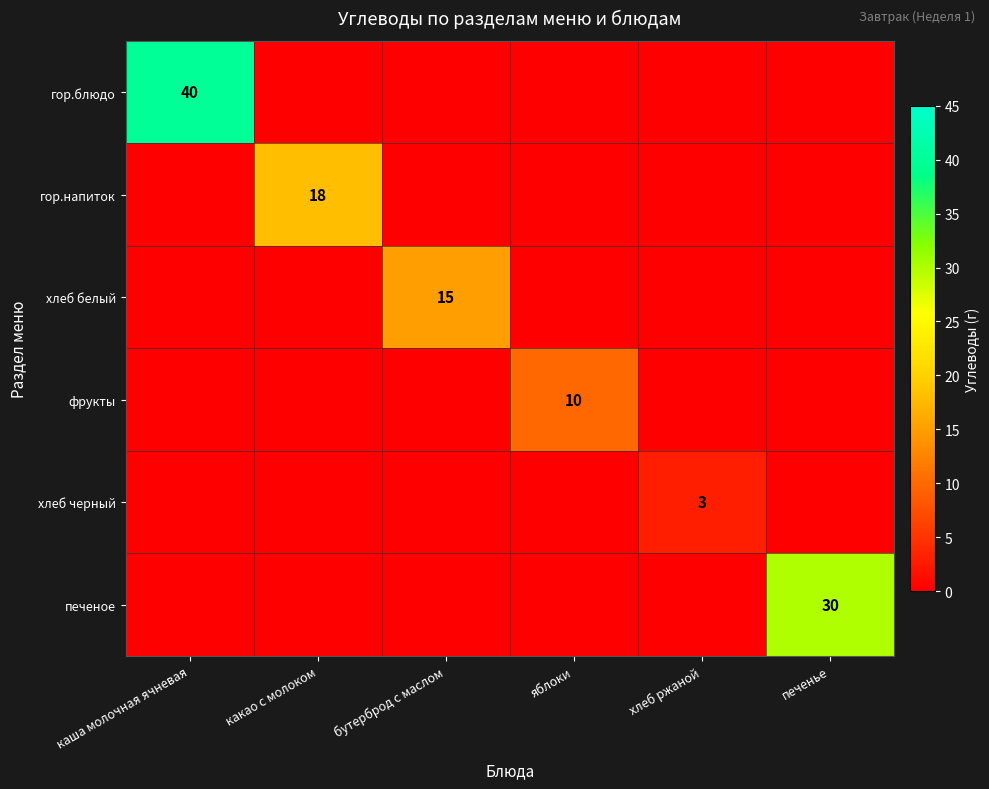

At which category does the chart reach its peak across all series?

каша молочная ячневая